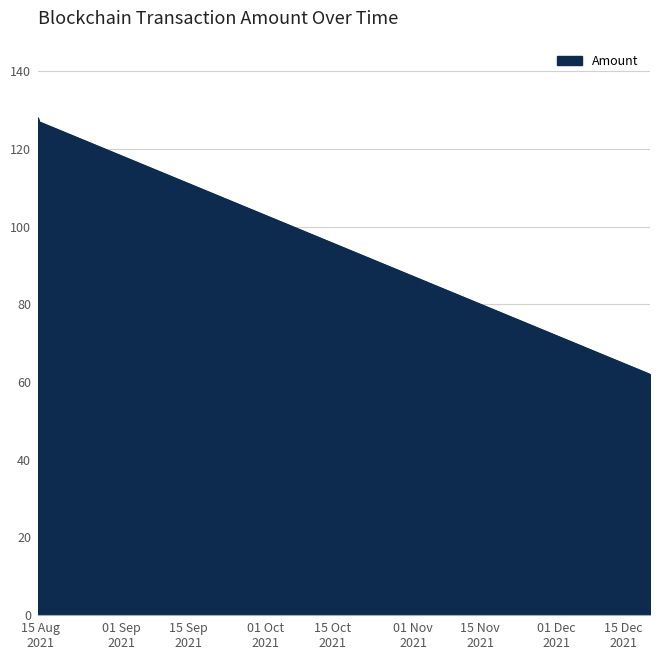

What is the smallest value displayed?

62.0